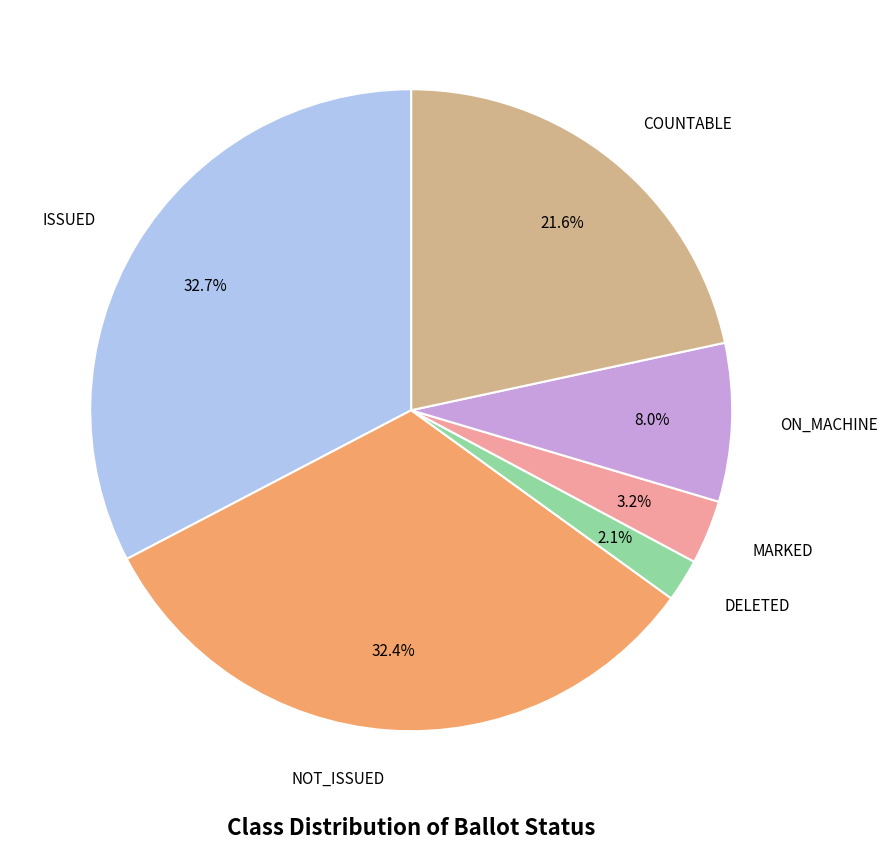

How many segments does this pie chart have?

6